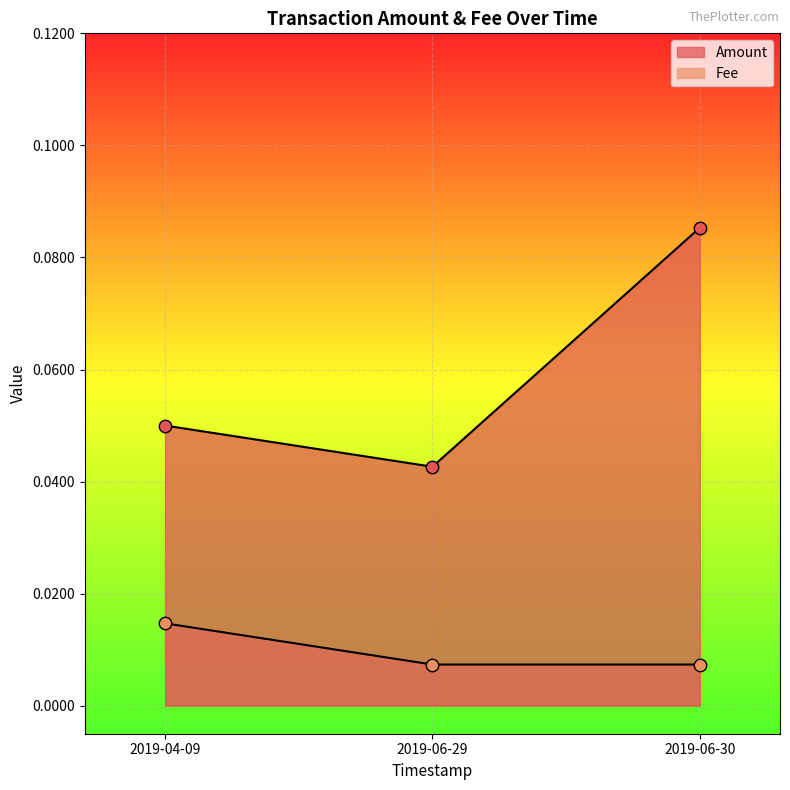

Which series contains the highest Y value?

Fee